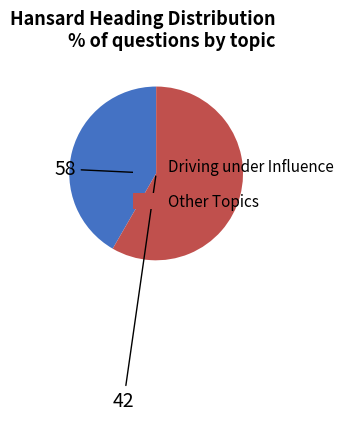

Is there any slice that represents more than half of the pie?

Yes